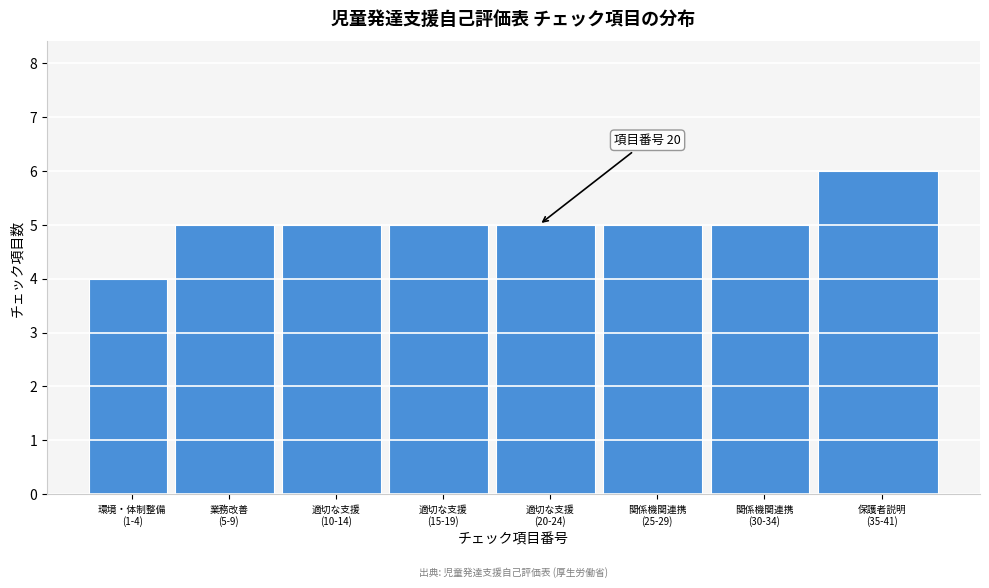

Reading left to right, what are all the values shown in this chart?

4	5	5	5	5	5	5	6